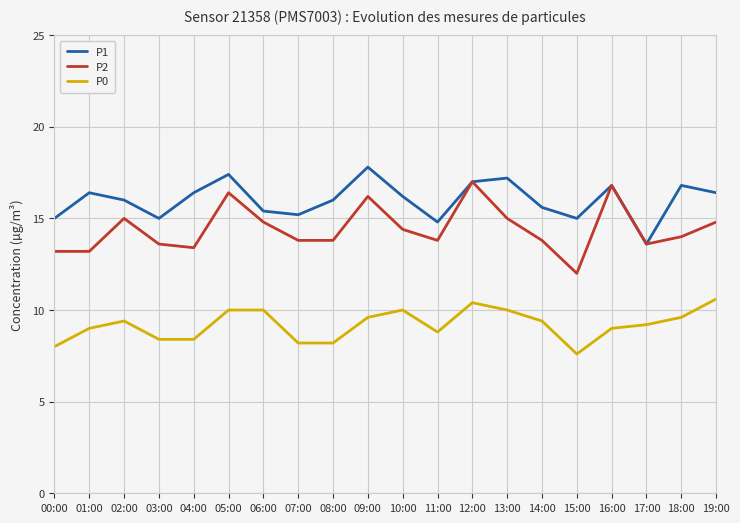

True or false: P1 and P0 cross at least once.

False